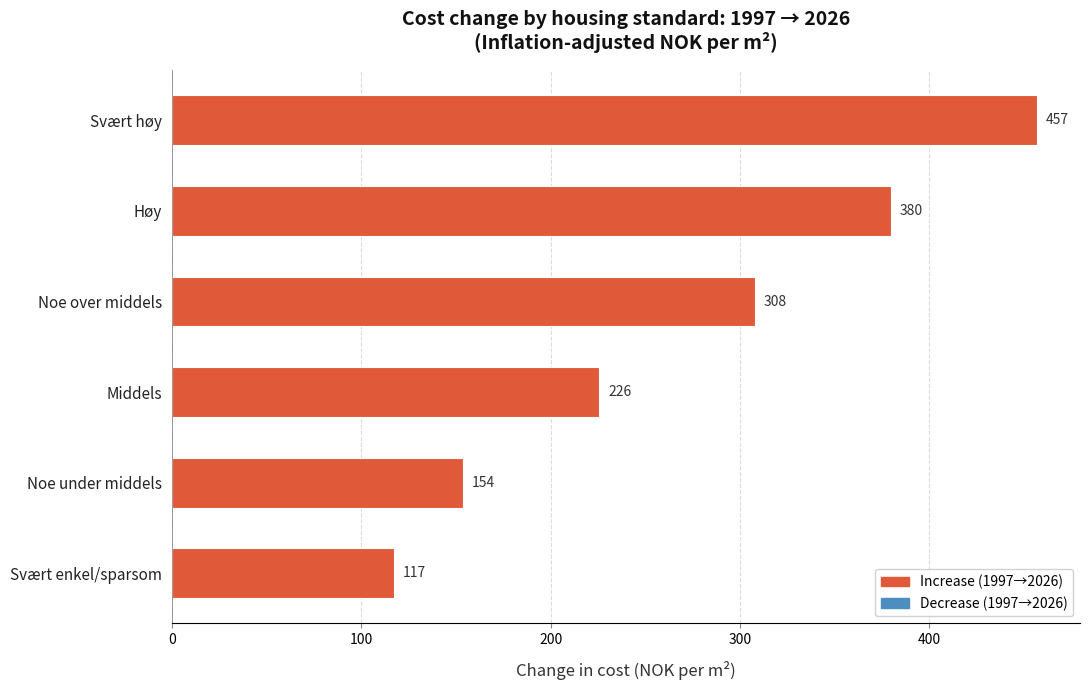

What is the smallest value displayed?

117.5